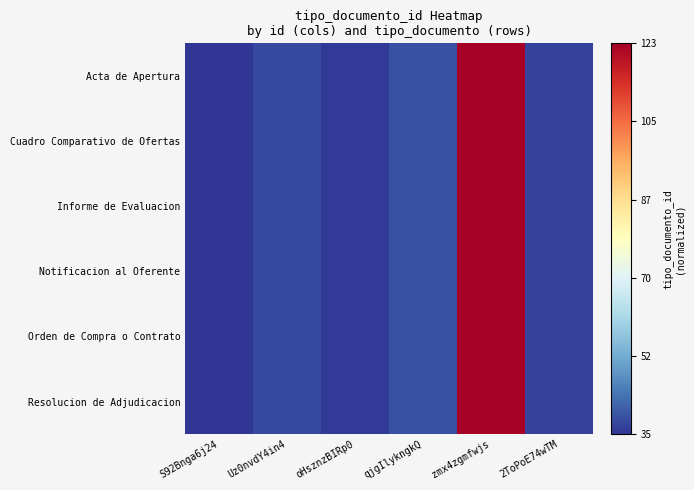

Reading left to right, extract all data points from this chart.

Acta de Apertura: S92Bnga6j24=0.0	Uz0nvdY4in4=0.0	oHsznzBIRp0=0.0	qjgIlykngkQ=0.0	zmx4zgmfwjs=1.0	2ToPoE74wTM=0.0
Cuadro Comparativo de Ofertas: S92Bnga6j24=0.0	Uz0nvdY4in4=0.0	oHsznzBIRp0=0.0	qjgIlykngkQ=0.0	zmx4zgmfwjs=1.0	2ToPoE74wTM=0.0
Informe de Evaluacion: S92Bnga6j24=0.0	Uz0nvdY4in4=0.0	oHsznzBIRp0=0.0	qjgIlykngkQ=0.0	zmx4zgmfwjs=1.0	2ToPoE74wTM=0.0
Notificacion al Oferente: S92Bnga6j24=0.0	Uz0nvdY4in4=0.0	oHsznzBIRp0=0.0	qjgIlykngkQ=0.0	zmx4zgmfwjs=1.0	2ToPoE74wTM=0.0
Orden de Compra o Contrato: S92Bnga6j24=0.0	Uz0nvdY4in4=0.0	oHsznzBIRp0=0.0	qjgIlykngkQ=0.0	zmx4zgmfwjs=1.0	2ToPoE74wTM=0.0
Resolucion de Adjudicacion: S92Bnga6j24=0.0	Uz0nvdY4in4=0.0	oHsznzBIRp0=0.0	qjgIlykngkQ=0.0	zmx4zgmfwjs=1.0	2ToPoE74wTM=0.0